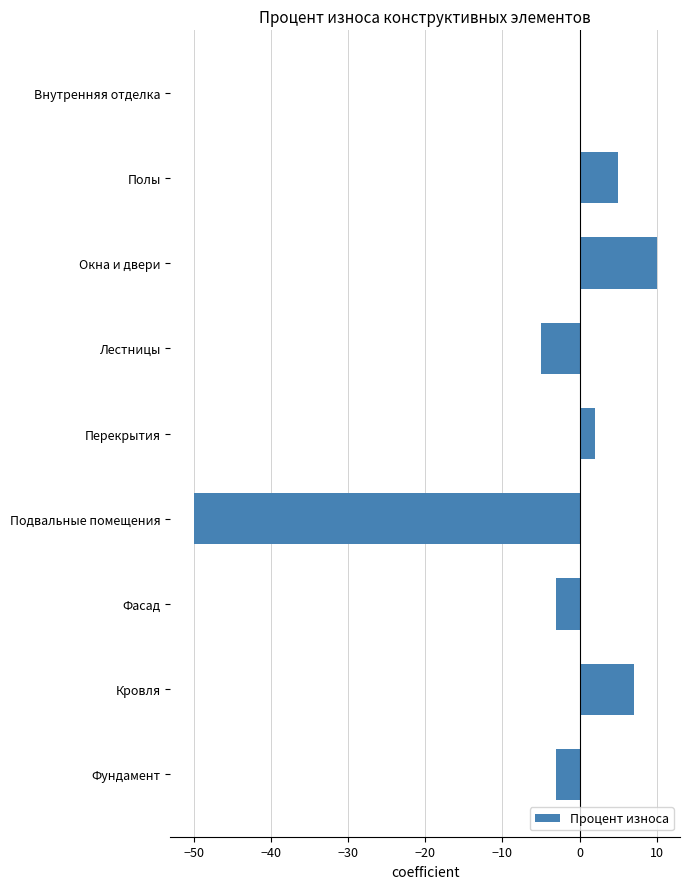

Which has a higher value, Подвальные помещения or Кровля?

Кровля